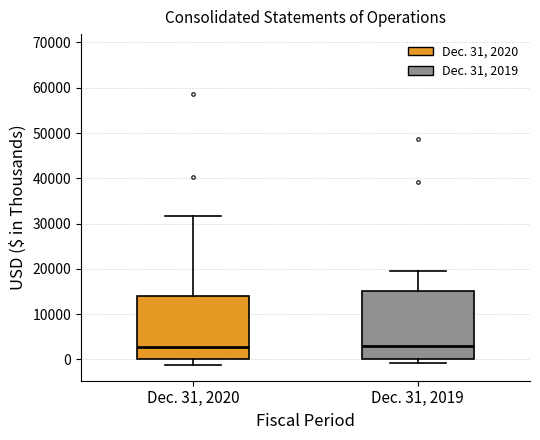

Reading left to right, transcribe this box plot: for each box, give where its median line is, the range the box spans, and where its two whiskers end, as read against the y-axis. The values are not printed on the chart, so give them approximately, as read against the axis.

Dec. 31, 2020: median 3000, box 0 to 14000, whiskers -1000 to 32000
Dec. 31, 2019: median 3000, box 0 to 15000, whiskers -1000 to 20000